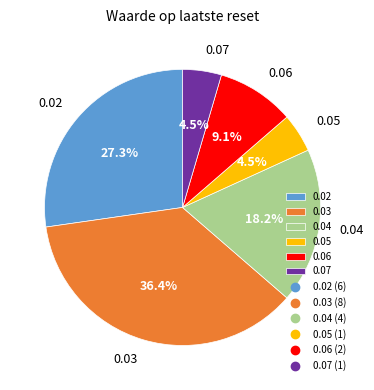

To the nearest percent, what portion does 0.04 represent?

18%